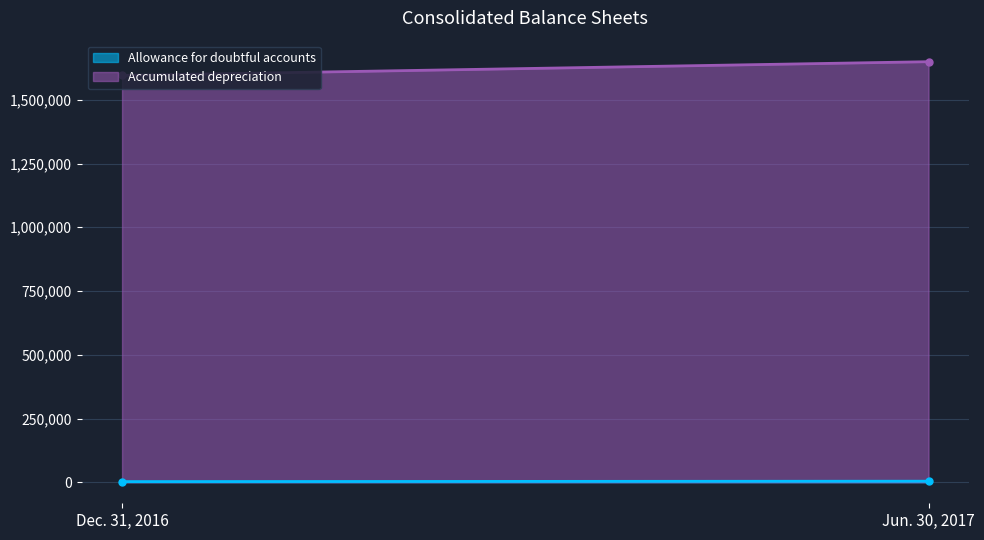

Rank the series by their maximum value, from highest to lowest.

Accumulated depreciation, Allowance for doubtful accounts